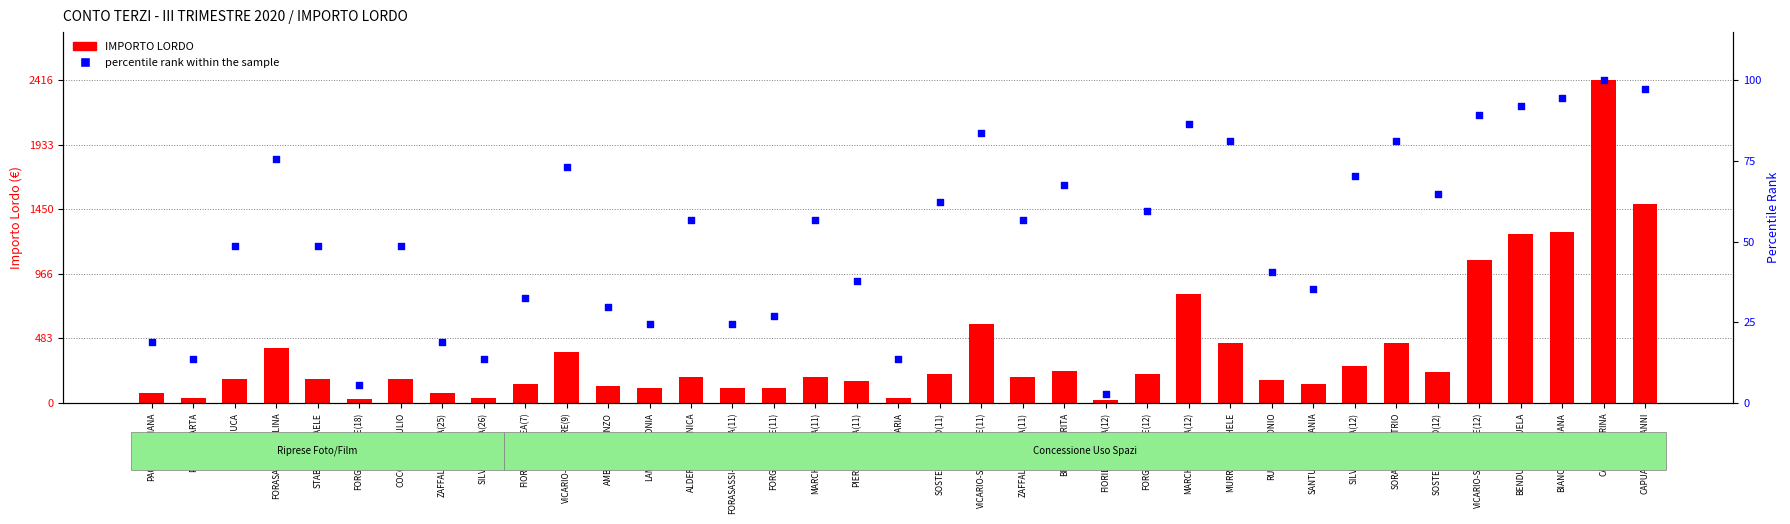

What is the total value across all series at PIERINI-MARTA?

49.5